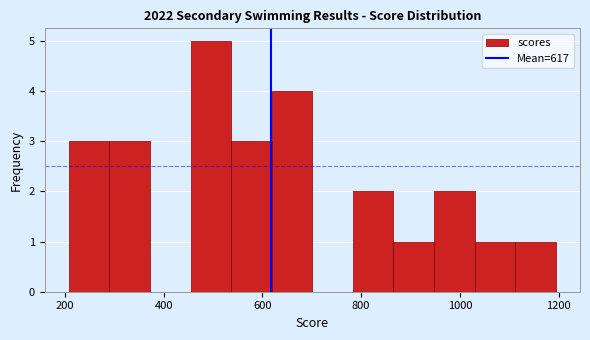

Reading left to right, transcribe this chart: for each bar, give the range it covers on the x-axis and its height. Neither the bar edges nor the heights are printed on the chart, so give them approximately, as read against the axes.

200 to 300: 3
300 to 380: 3
380 to 460: 0
460 to 540: 5
540 to 620: 3
620 to 700: 4
700 to 780: 0
780 to 860: 2
860 to 940: 1
940 to 1020: 2
1020 to 1120: 1
1120 to 1200: 1